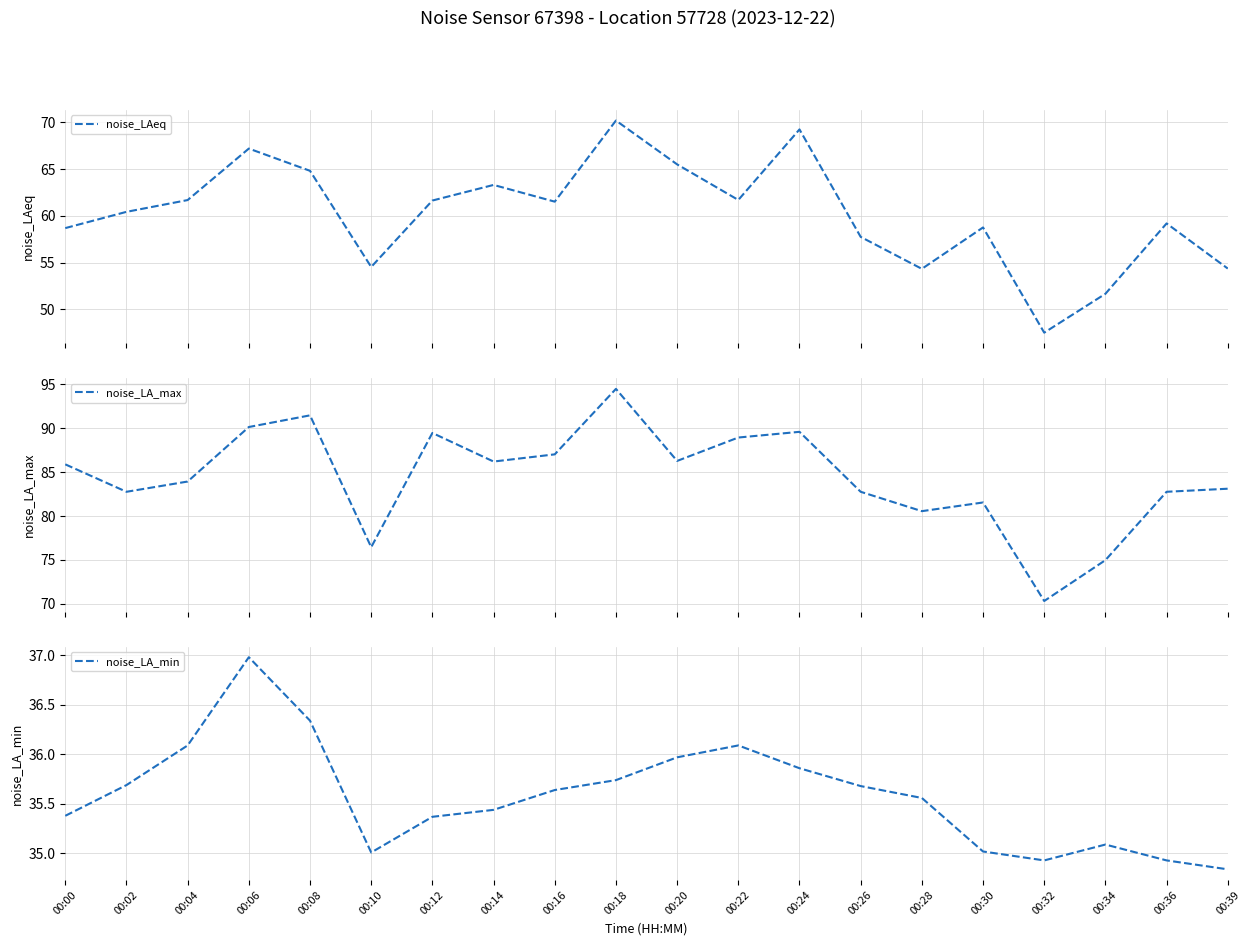

At which label does noise_LA_max first exceed 85?

00:00